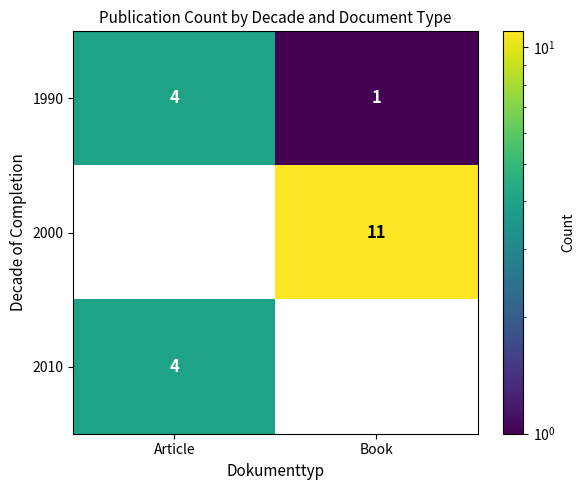

Reading right to left, what are all the values shown in this chart?

1990: 1	4
2000: 11	0
2010: 0	4